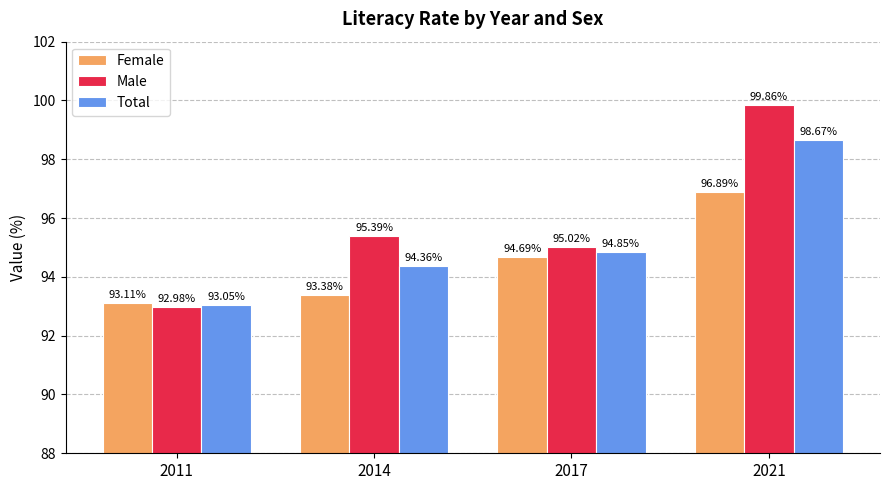

Which series has the widest spread of values?

Male